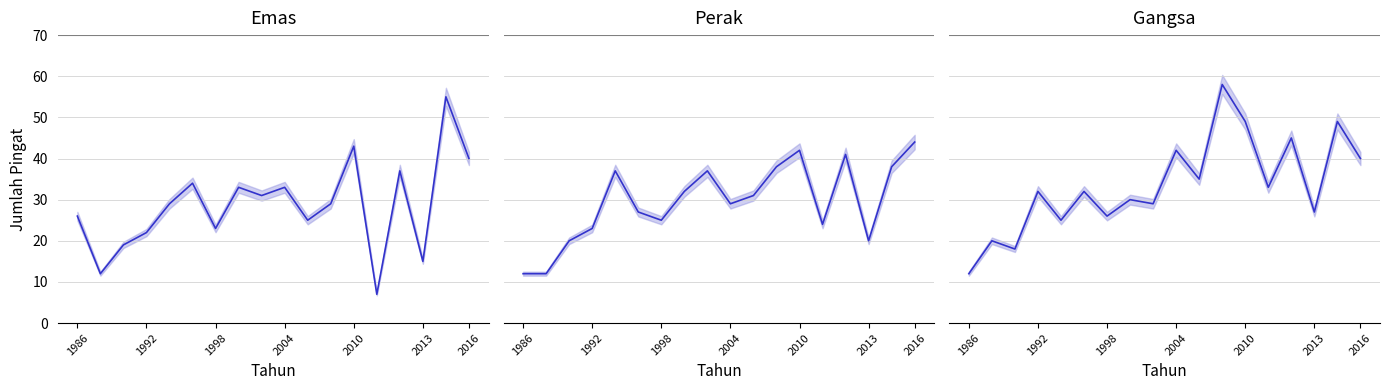

What position from the right is 1998?

16